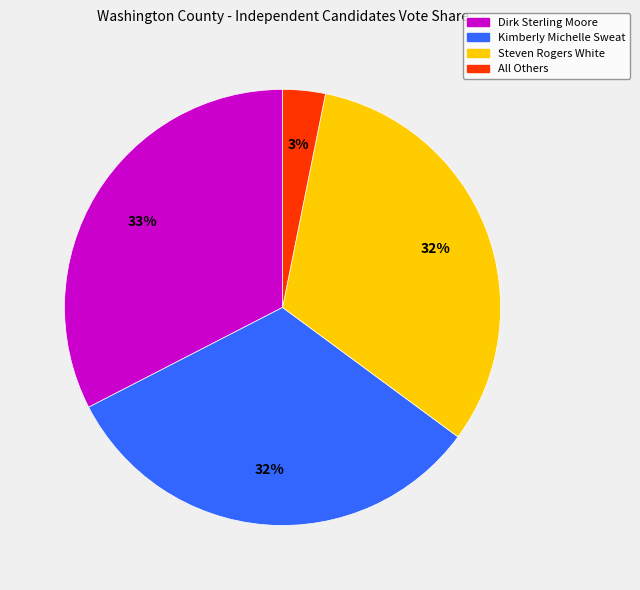

Does any single category account for the majority?

No